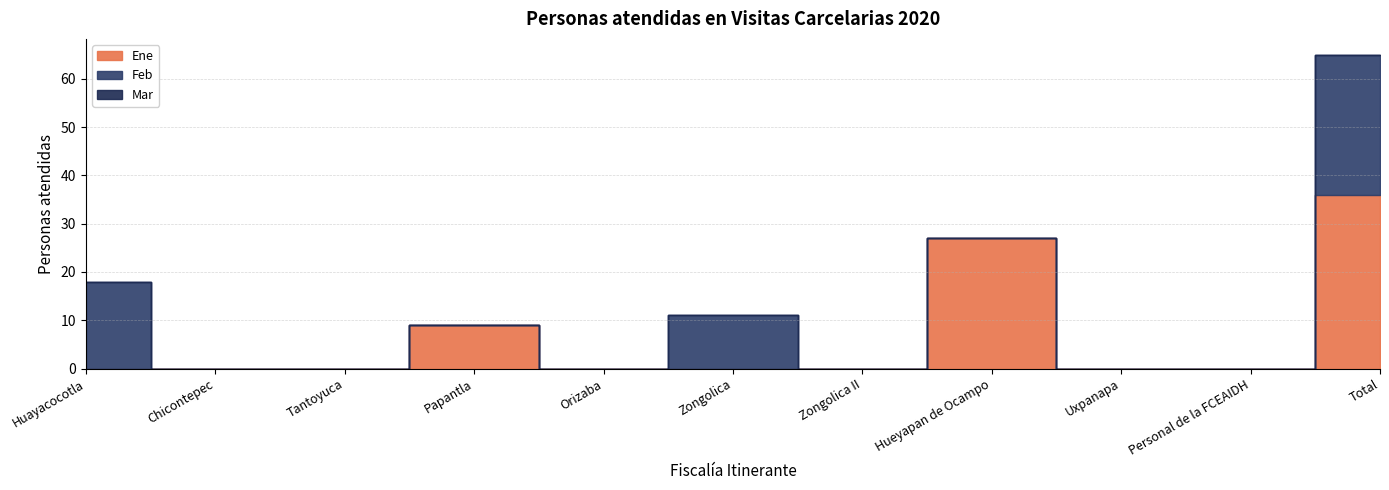

True or false: Feb and Ene intersect in this chart.

False